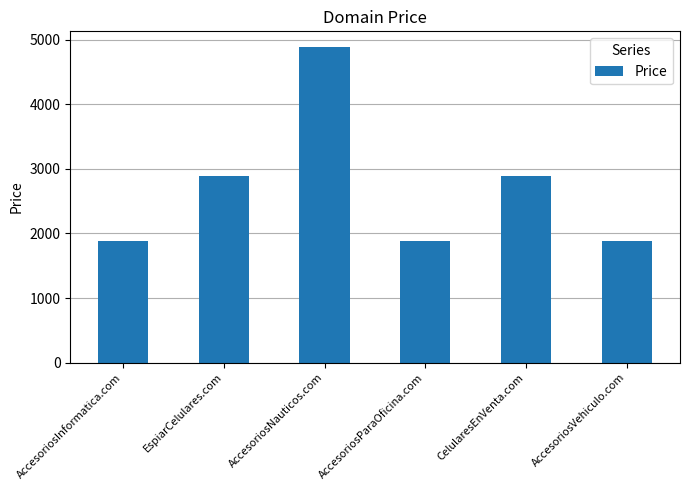

Read the value at EspiarCelulares.com, to the nearest 50.

2900